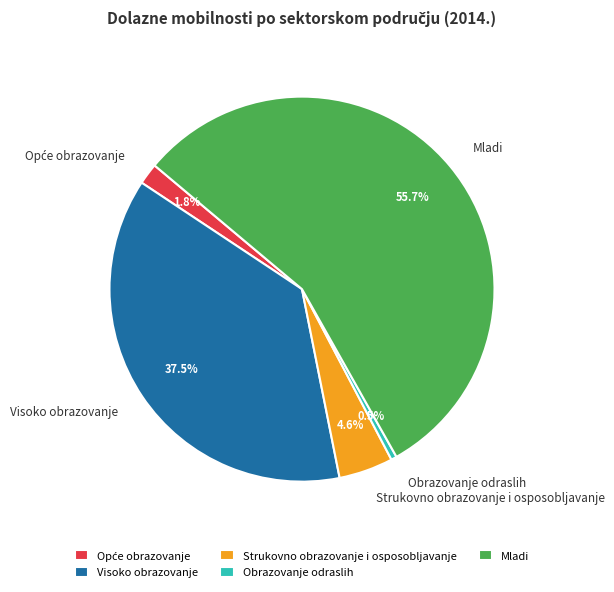

Which category accounts for the majority?

Mladi